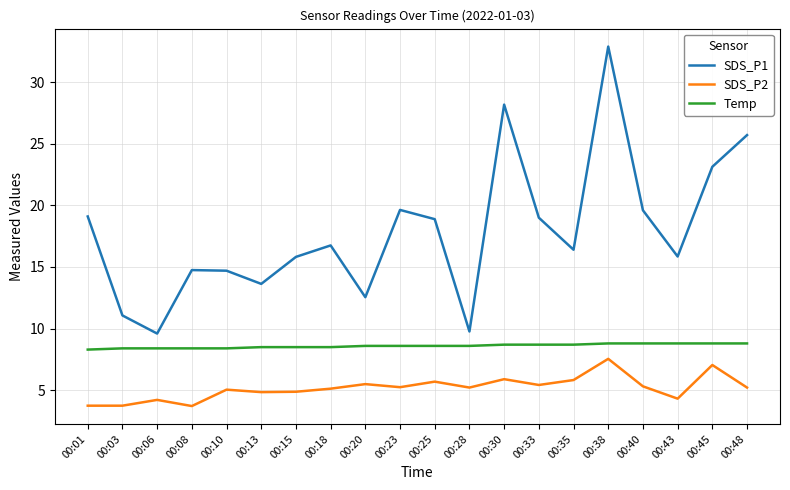

In SDS_P1, how many points are lower than both neighbors (excluding endpoints)?

6